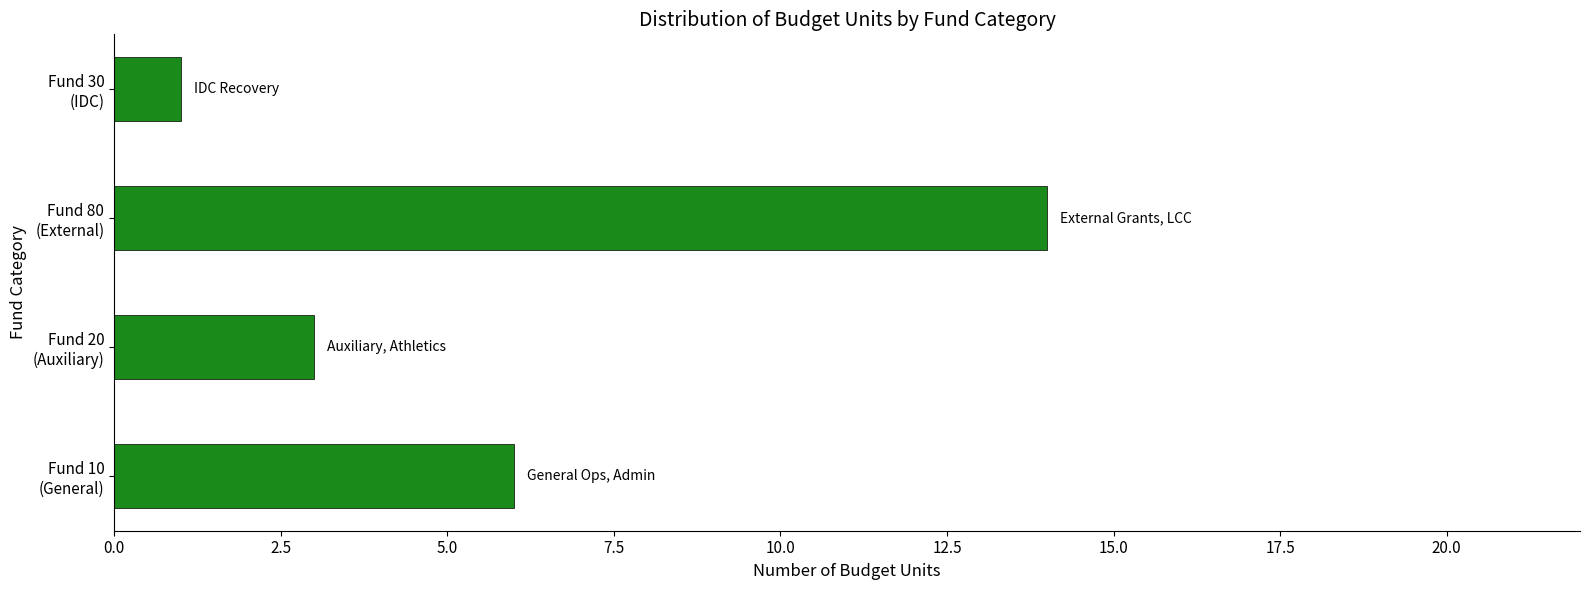

What is the difference between the maximum and minimum values?

13